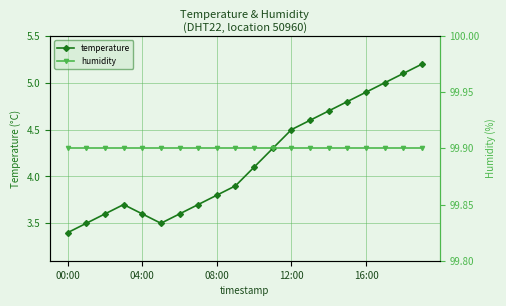

What is the label of the 1st point from the left?

00:00